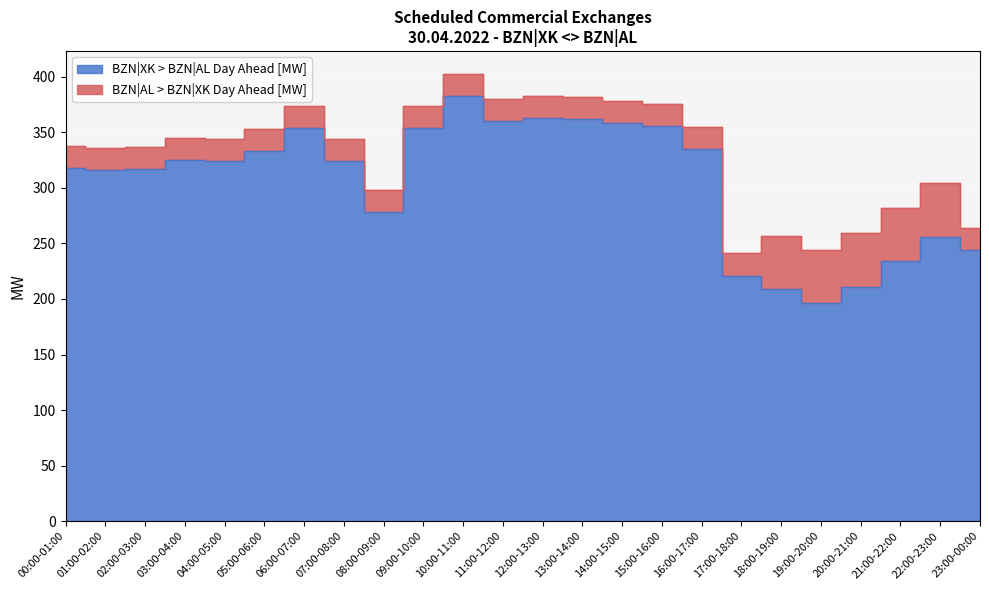

How many interior local peaks (higher than both neighbors) does the data have?

5